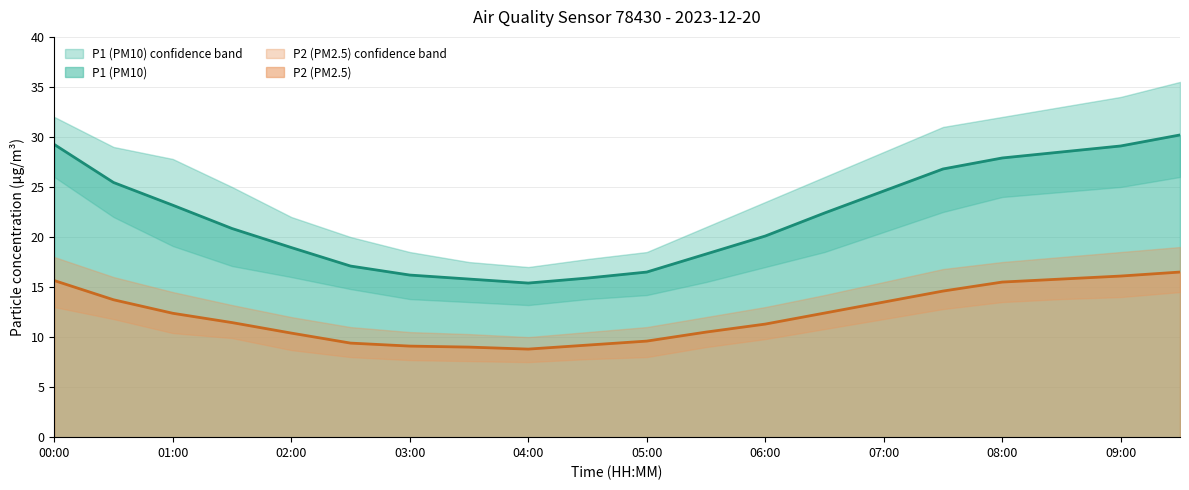

At which label does P2 first exceed 12?

00:00